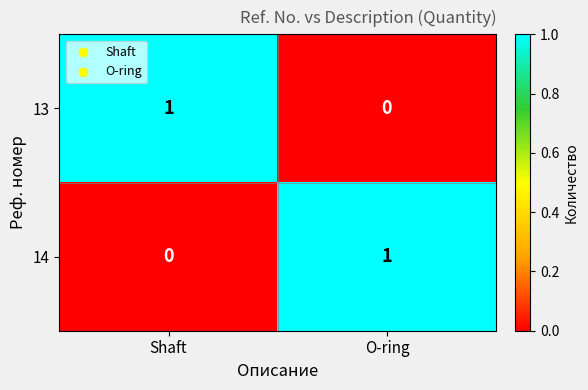

Reading left to right, what are all the values shown in this chart?

13: 1	0
14: 0	1